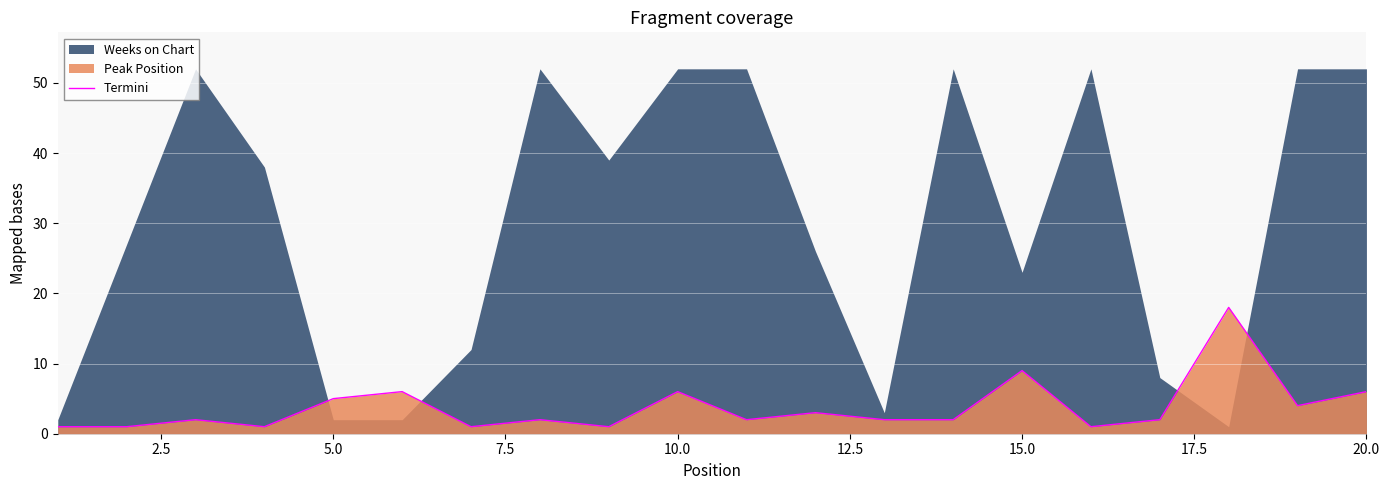

Reading right to left, transcribe all the data shown in this chart.

6	4	18	2	1	9	2	2	3	2	6	1	2	1	6	5	1	2	1	1